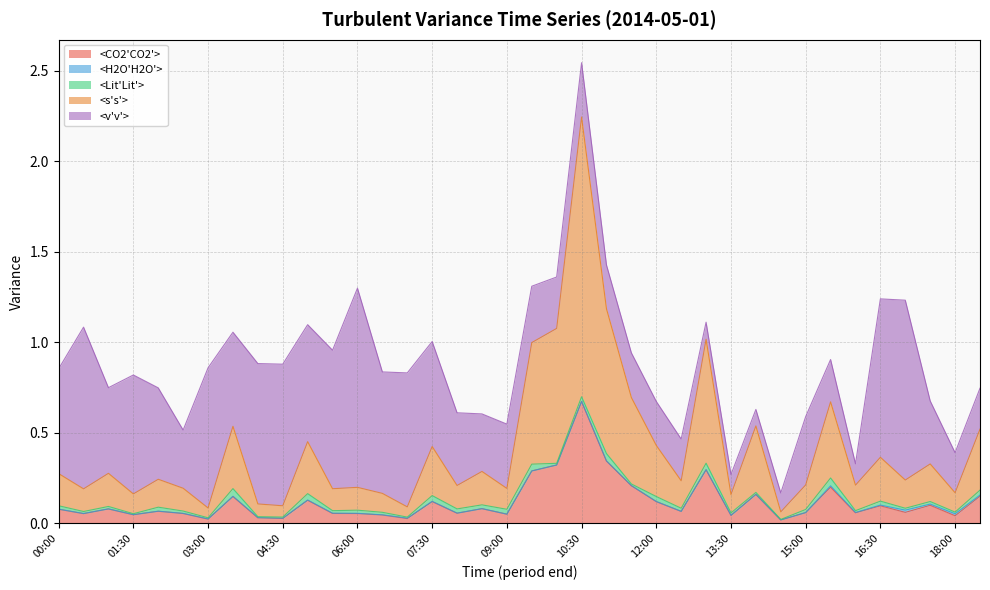

Reading left to right, what are all the values shown in this chart?

<CO2'CO2'>: 0.1	0.1	0.1	0.0	0.1	0.1	0.0	0.1	0.0	0.0	0.1	0.1	0.1	0.0	0.0	0.1	0.1	0.1	0.1	0.3	0.3	0.7	0.3	0.2	0.1	0.1	0.3	0.0	0.2	0.0	0.1	0.2	0.1	0.1	0.1	0.1	0.0	0.1
<H2O'H2O'>: 0.0	0.0	0.0	0.0	0.0	0.0	0.0	0.0	0.0	0.0	0.0	0.0	0.0	0.0	0.0	0.0	0.0	0.0	0.0	0.0	0.0	0.0	0.0	0.0	0.0	0.0	0.0	0.0	0.0	0.0	0.0	0.0	0.0	0.0	0.0	0.0	0.0	0.0
<Lit'Lit'>: 0.0	0.0	0.0	0.0	0.0	0.0	0.0	0.0	0.0	0.0	0.0	0.0	0.0	0.0	0.0	0.0	0.0	0.0	0.0	0.0	0.0	0.0	0.0	0.0	0.0	0.0	0.0	0.0	0.0	0.0	0.0	0.0	0.0	0.0	0.0	0.0	0.0	0.0
<s's'>: 0.2	0.1	0.2	0.1	0.2	0.1	0.1	0.3	0.1	0.1	0.3	0.1	0.1	0.1	0.1	0.3	0.1	0.2	0.1	0.7	0.7	1.5	0.8	0.5	0.3	0.2	0.7	0.1	0.4	0.0	0.1	0.4	0.1	0.2	0.2	0.2	0.1	0.3
<v'v'>: 0.6	0.9	0.5	0.7	0.5	0.3	0.8	0.5	0.8	0.8	0.6	0.8	1.1	0.7	0.7	0.6	0.4	0.3	0.4	0.3	0.3	0.3	0.2	0.2	0.2	0.2	0.1	0.1	0.1	0.1	0.4	0.2	0.1	0.9	1.0	0.3	0.2	0.2